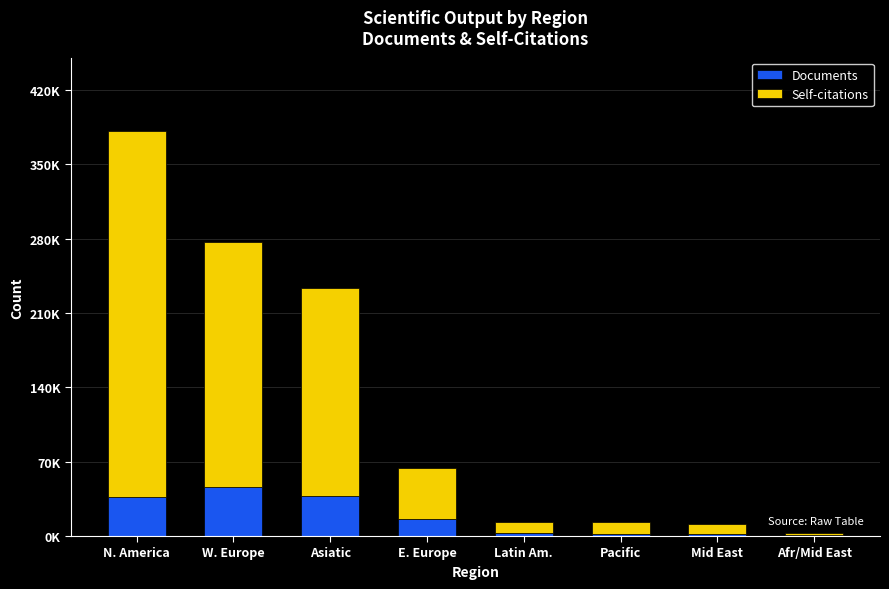

List the labels in order of Documents value, smallest first.

Afr/Mid East, Pacific, Mid East, Latin Am., E. Europe, N. America, Asiatic, W. Europe